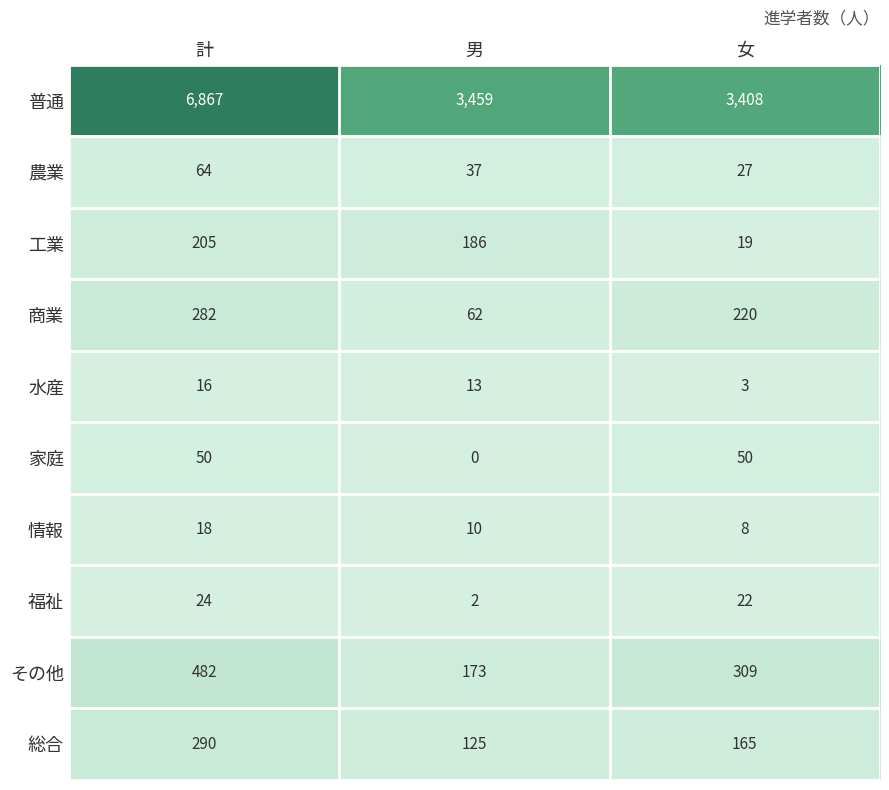

How many values in the 工業 series are below 186?

1